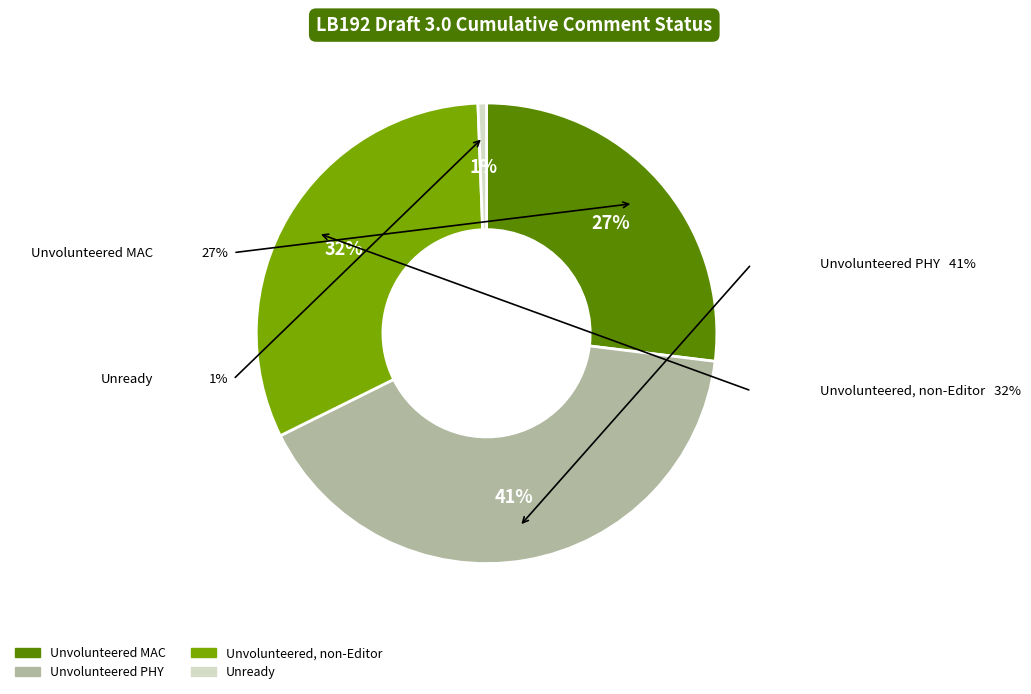

Approximately how many times larger is the value at Unvolunteered PHY compared to Unvolunteered, non-Editor?

1.3